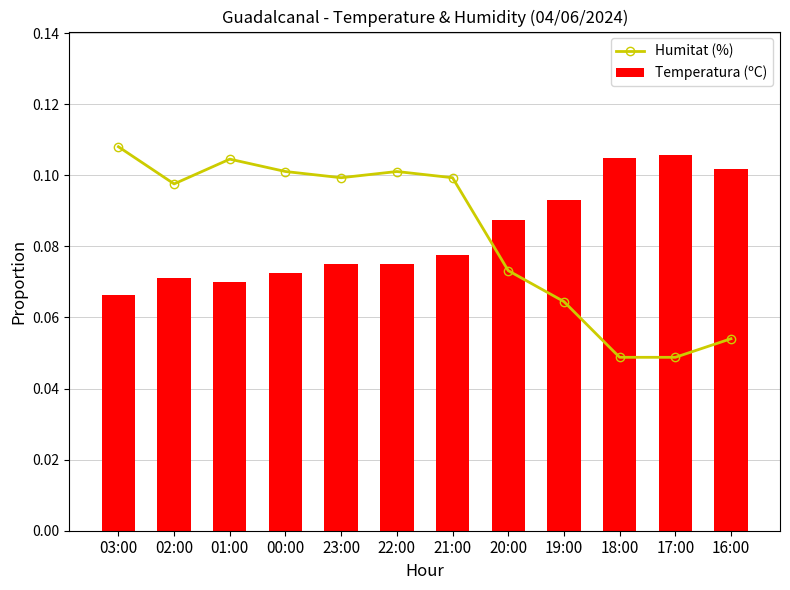

What is the sum of all Temperatura (ºC) values?

1.0